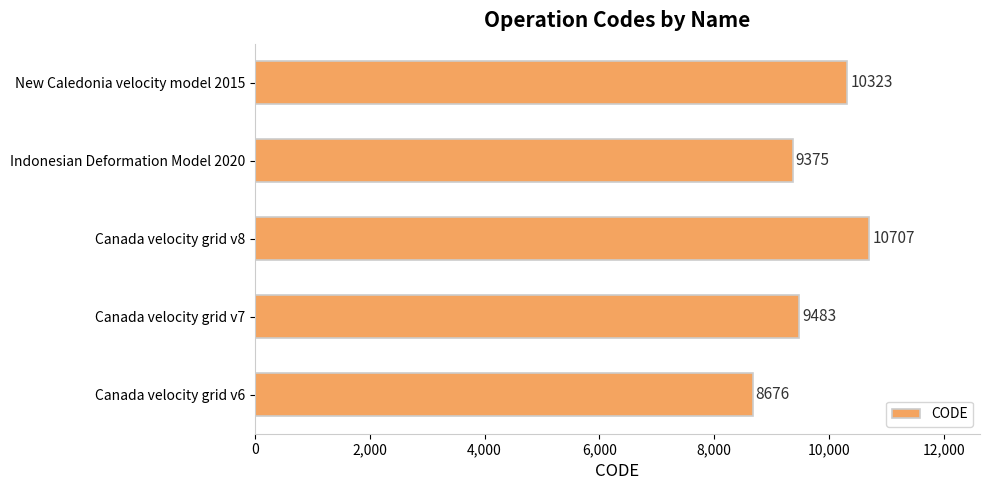

The value at Canada velocity grid v6 is 8676. True or false?

True